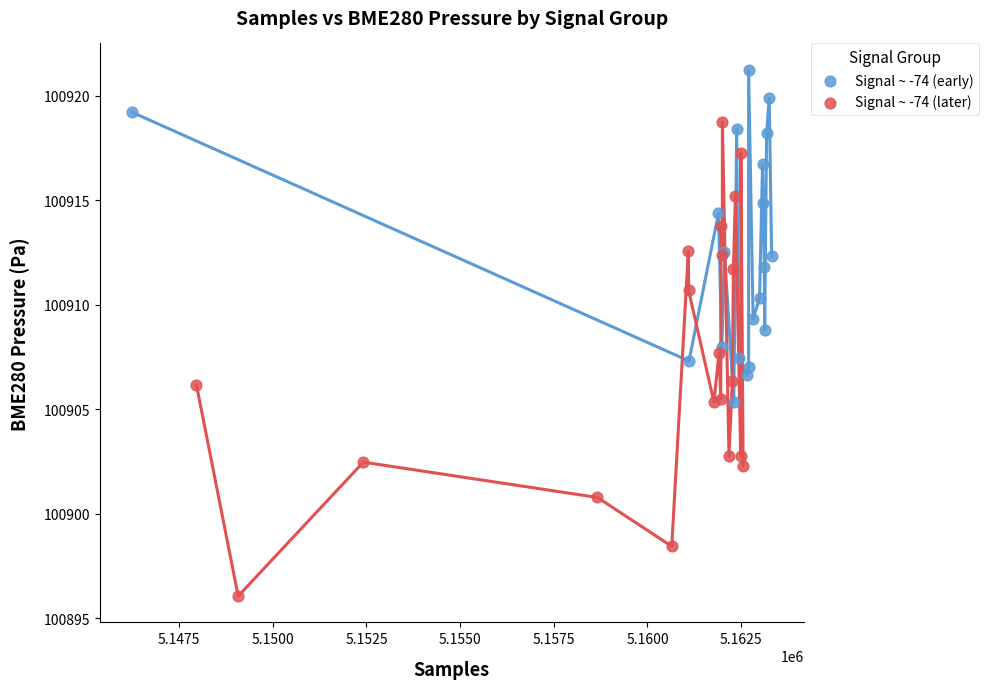

Which series has the largest Y range (max minus min)?

Signal ~ -74 (later)